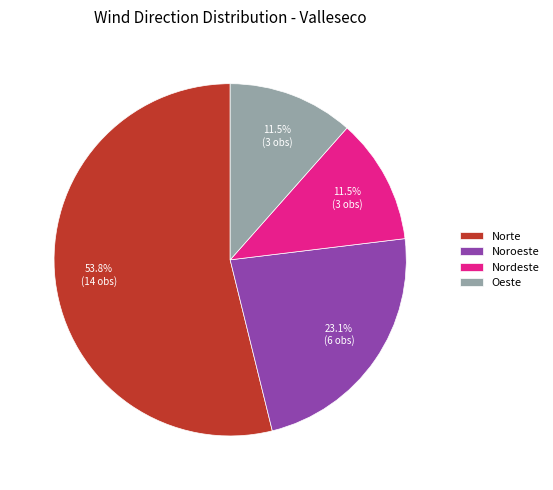

Between Nordeste and Norte, which is larger?

Norte